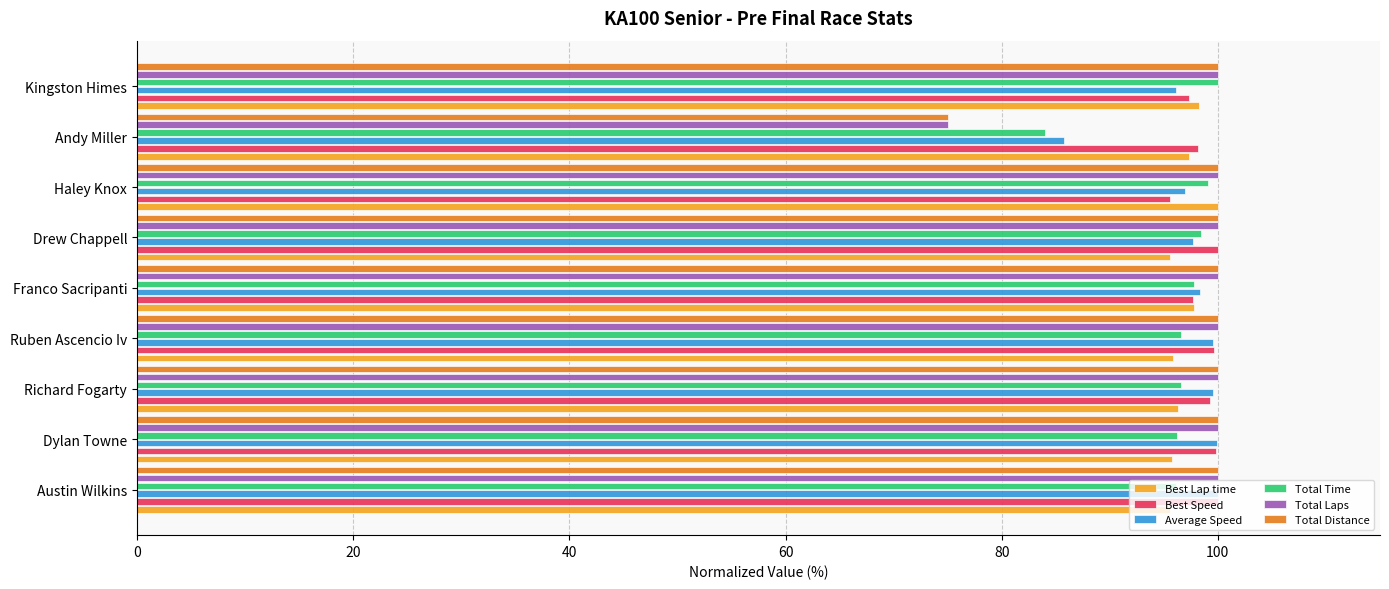

What is the total value across all series at Ruben Ascencio Iv?

591.7